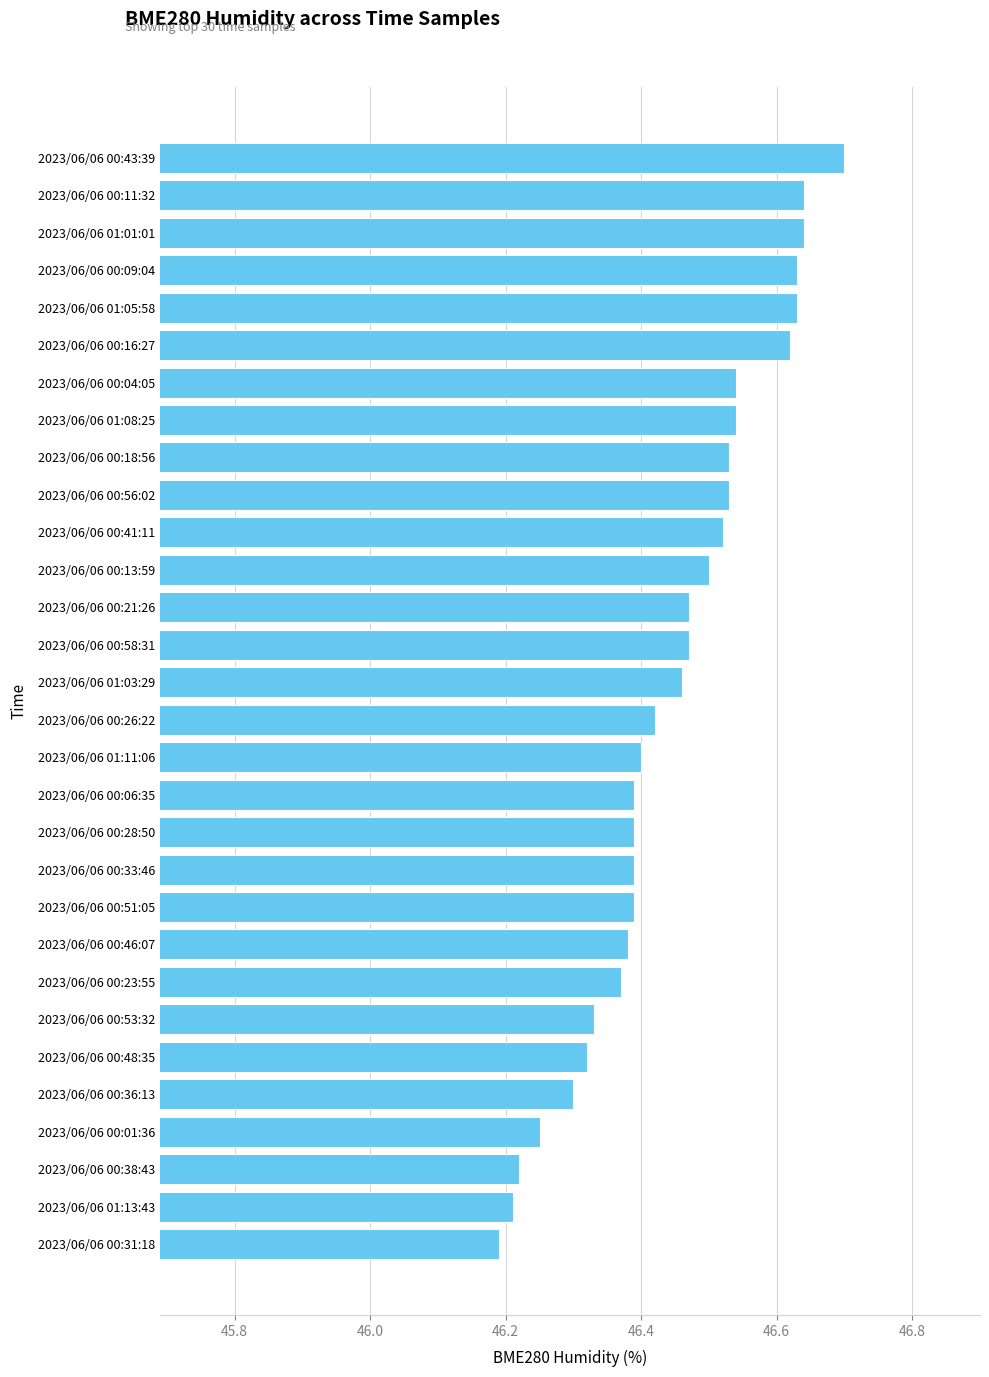

True or false: the data shows 46.4 at 2023/06/06 00:06:35.

True